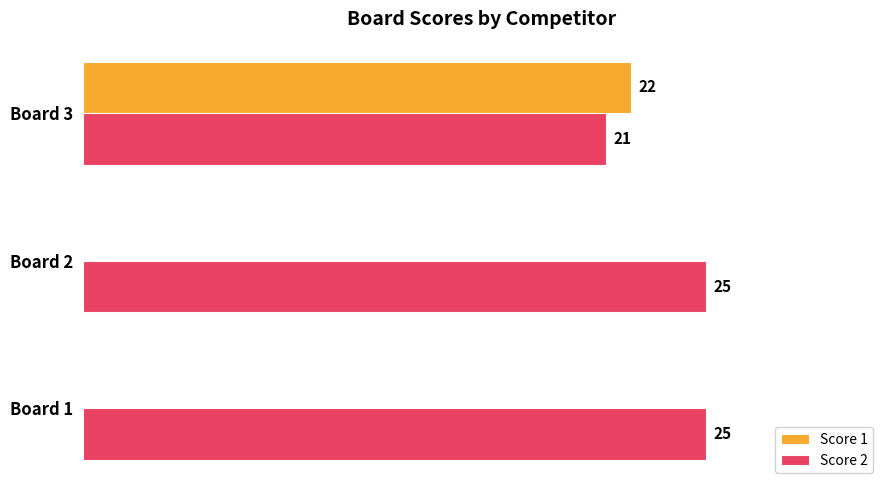

Which series has the largest total across all categories?

Score 2